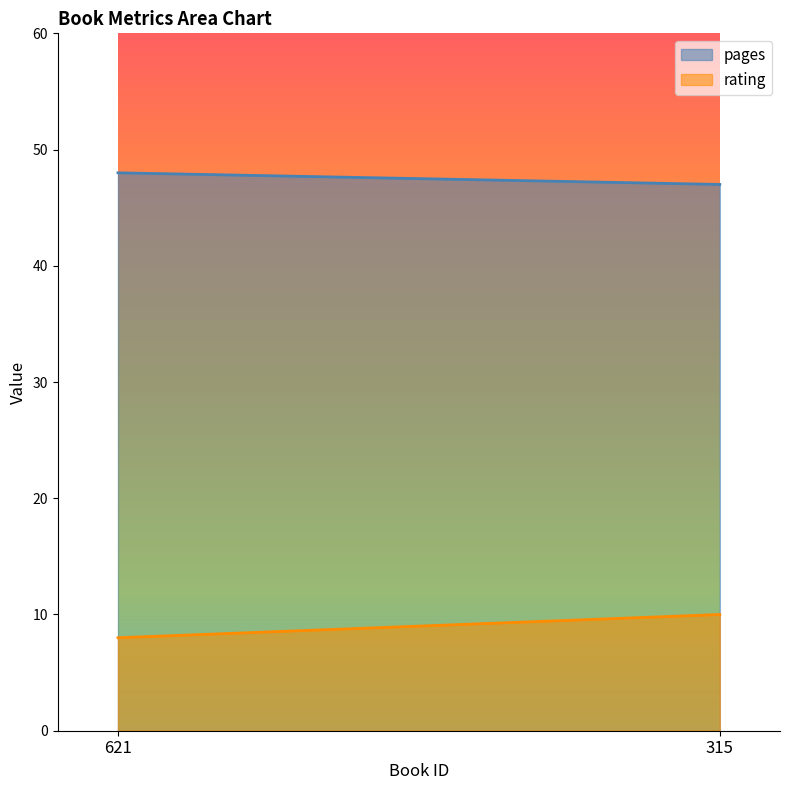

How many pages values are between 47 and 48?

2